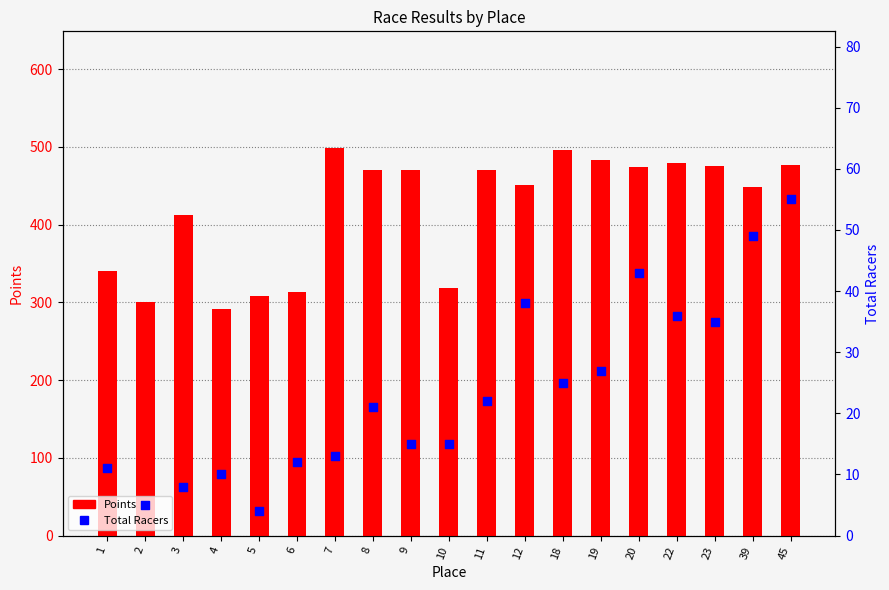

What is the total value across all series at 45?

532.0